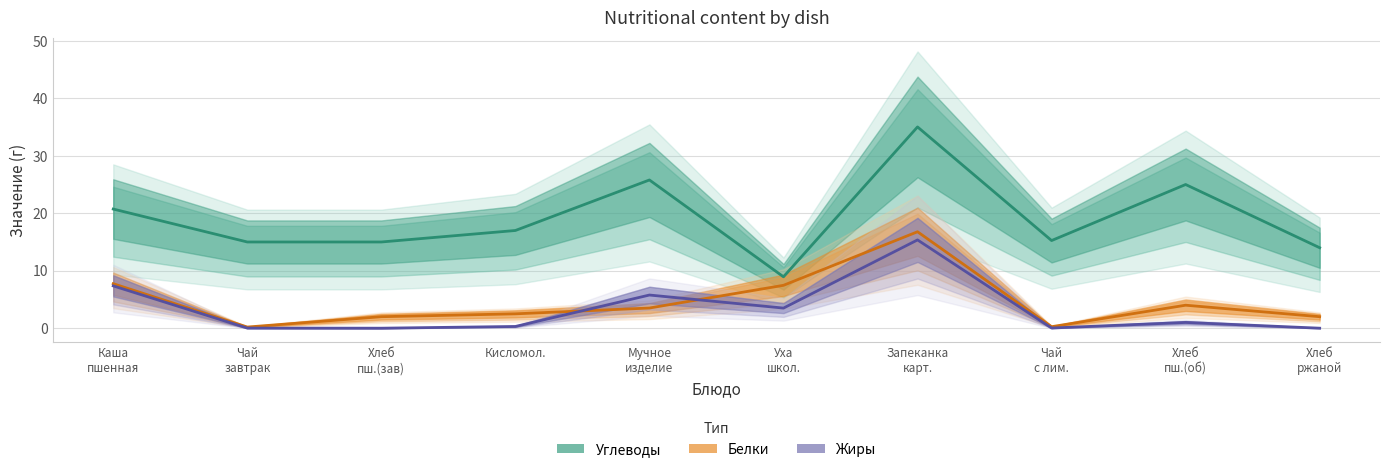

Does the chart have visible grid lines?

Yes